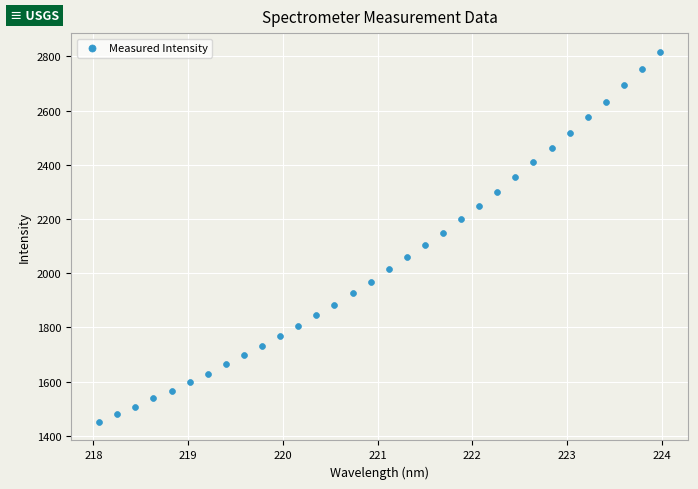

What is the range of Y values (max minus min)?

1366.9